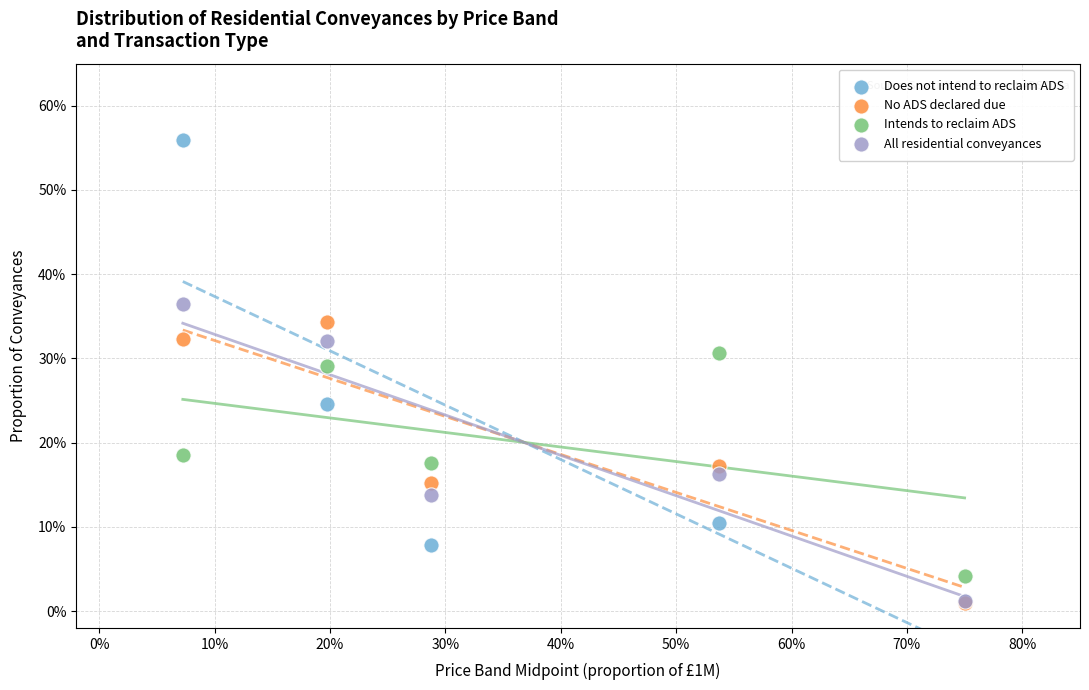

What are all the series names shown in the legend?

Does not intend to reclaim ADS, No ADS declared due, Intends to reclaim ADS, All residential conveyances